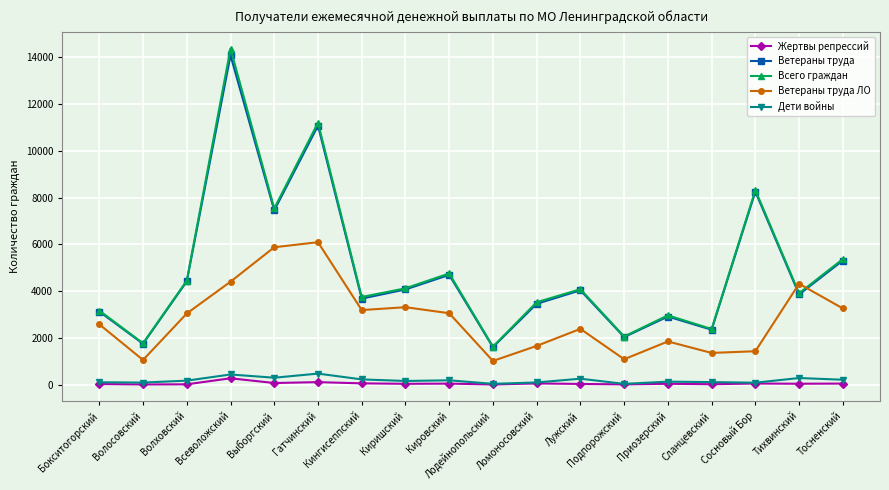

At which label is Всего граждан closest to 8001?

Сосновый Бор